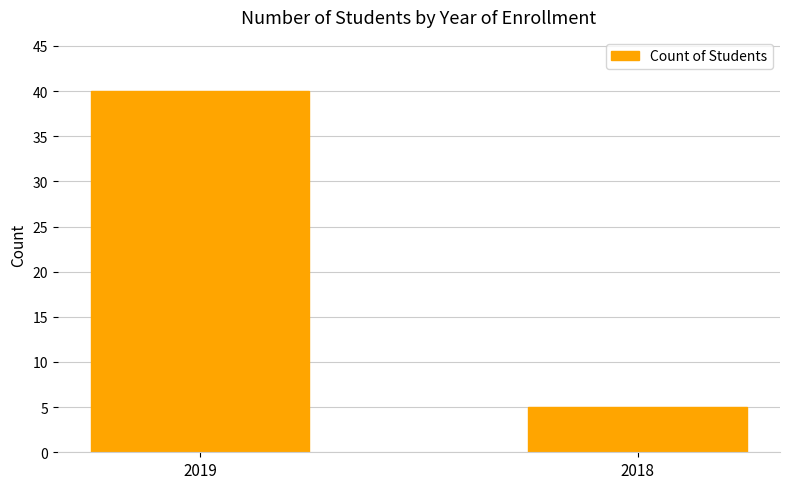

Reading left to right, transcribe all the data shown in this chart.

2019=40	2018=5